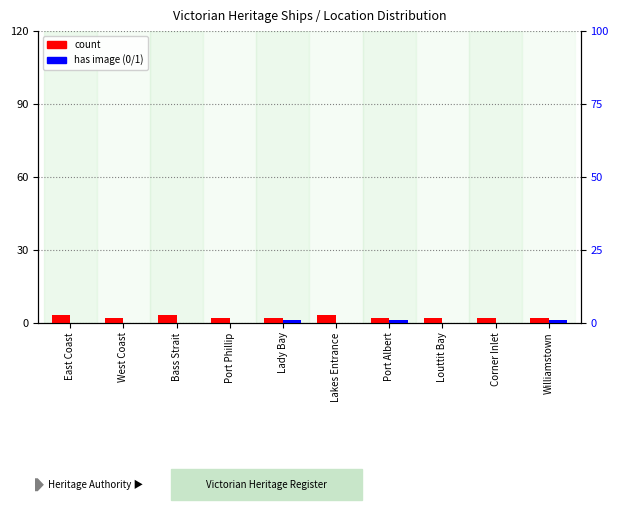

Between East Coast and Port Phillip, which series saw the biggest shift?

count